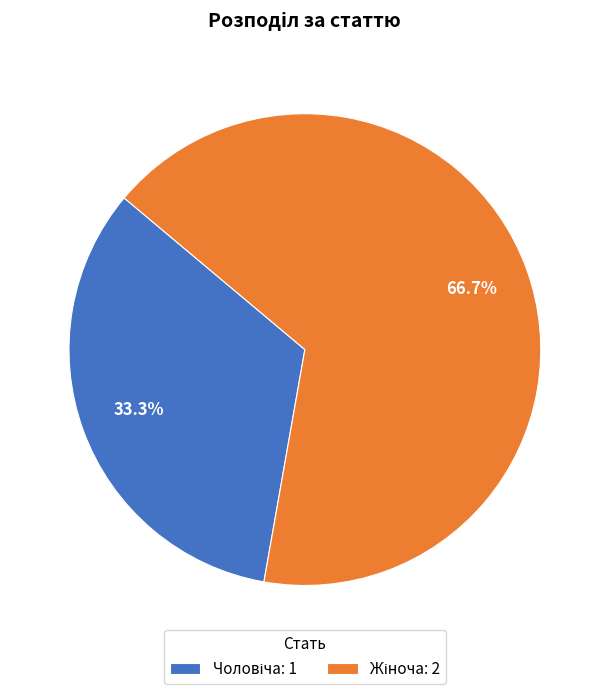

How many slices are in this pie chart?

2